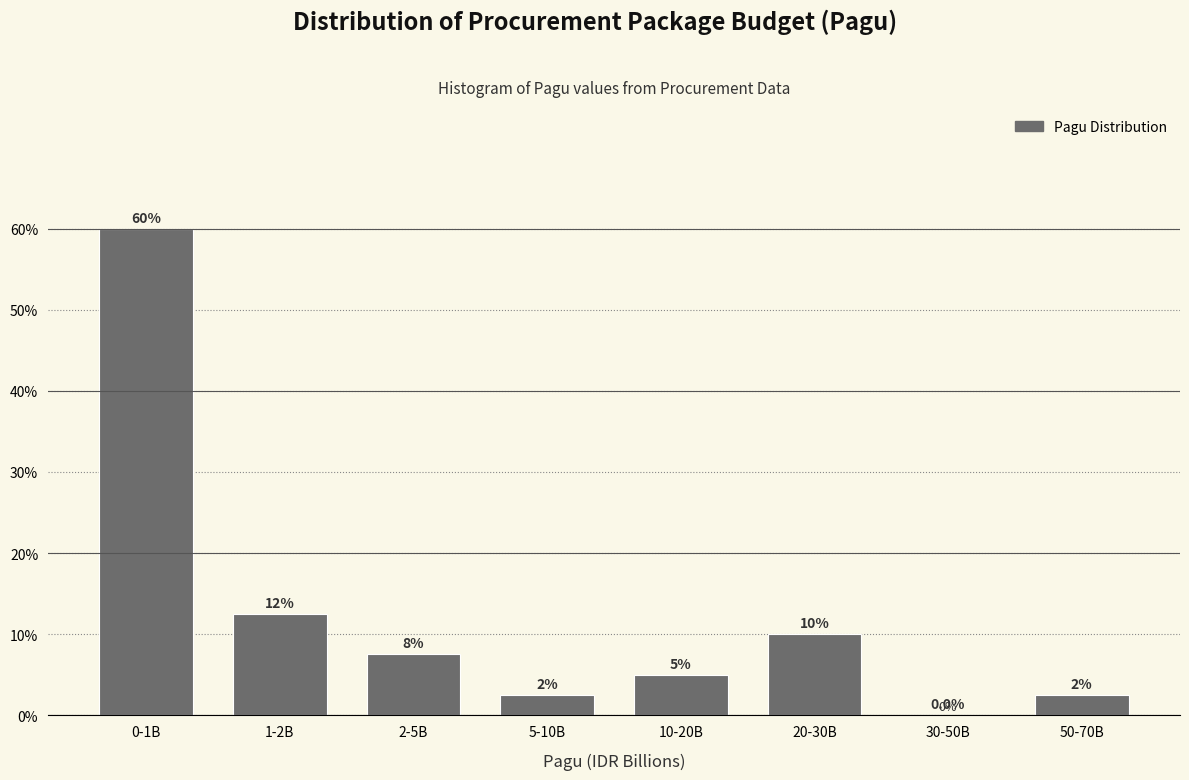

Reading left to right, extract all data points from this chart.

0-1B=60.0	1-2B=12.5	2-5B=7.5	5-10B=2.5	10-20B=5.0	20-30B=10.0	30-50B=0.0	50-70B=2.5